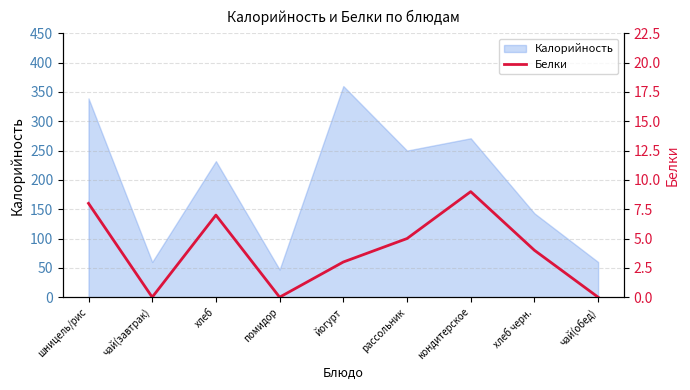

The value at йогурт is 4. True or false?

False